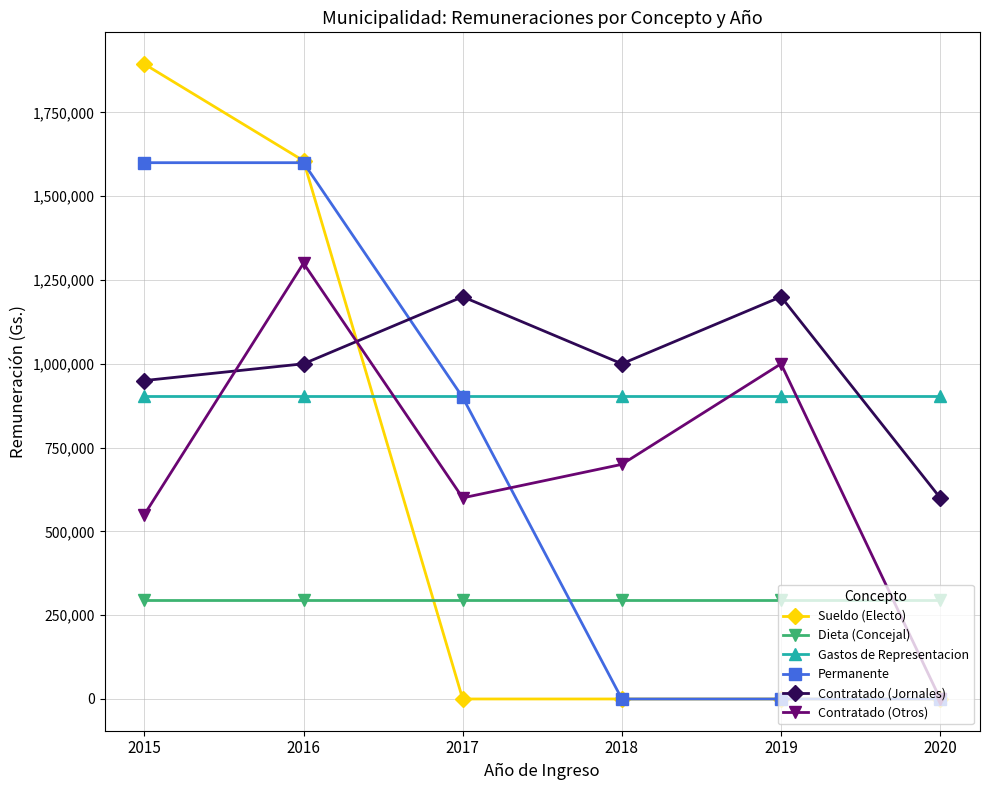

How many times do Dieta (Concejal) and Contratado (Otros) cross each other?

1